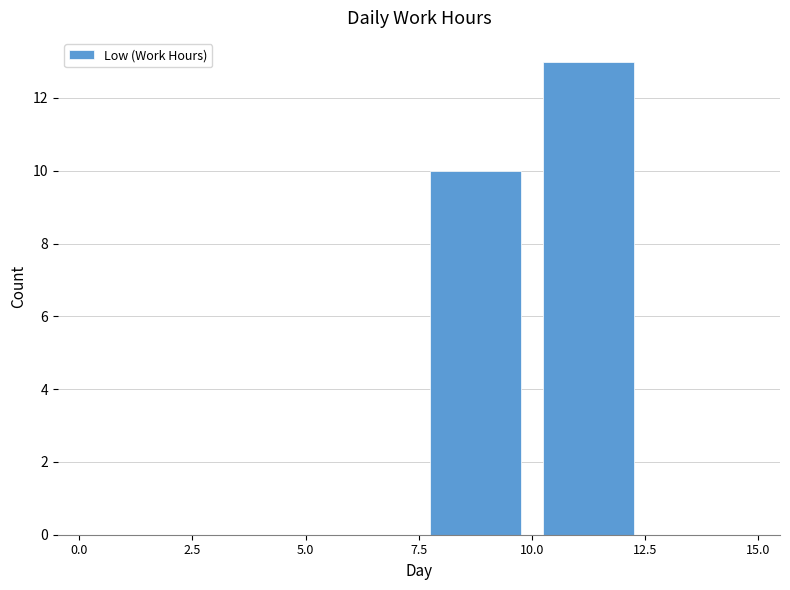

What is the sum of all values?

23